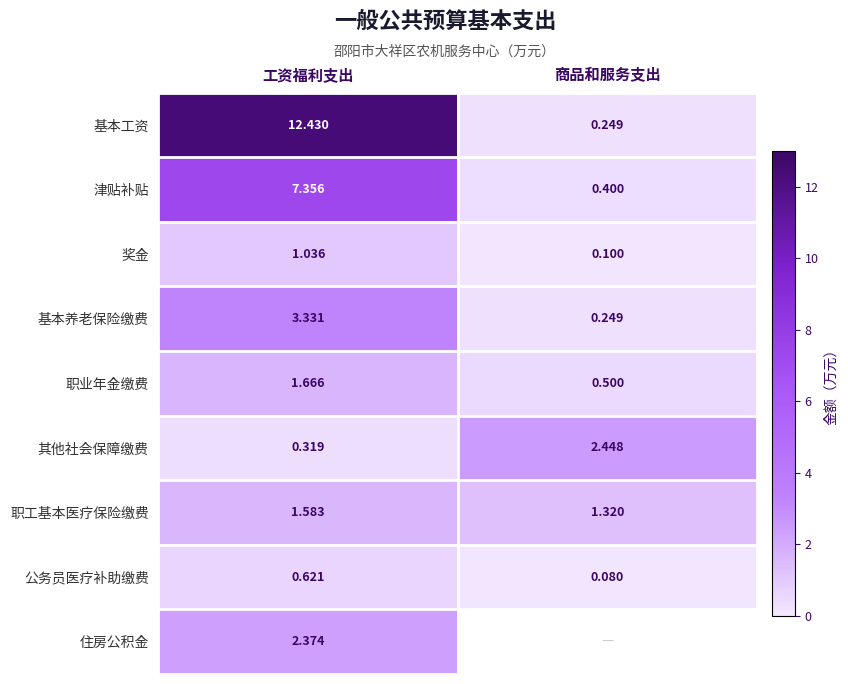

What is the difference between the 公务员医疗补助缴费 values at 工资福利支出 and 商品和服务支出?

0.5